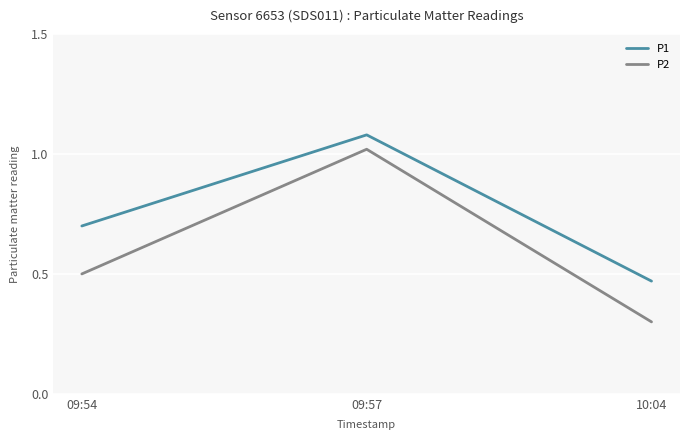

How many lines are shown in the chart?

2